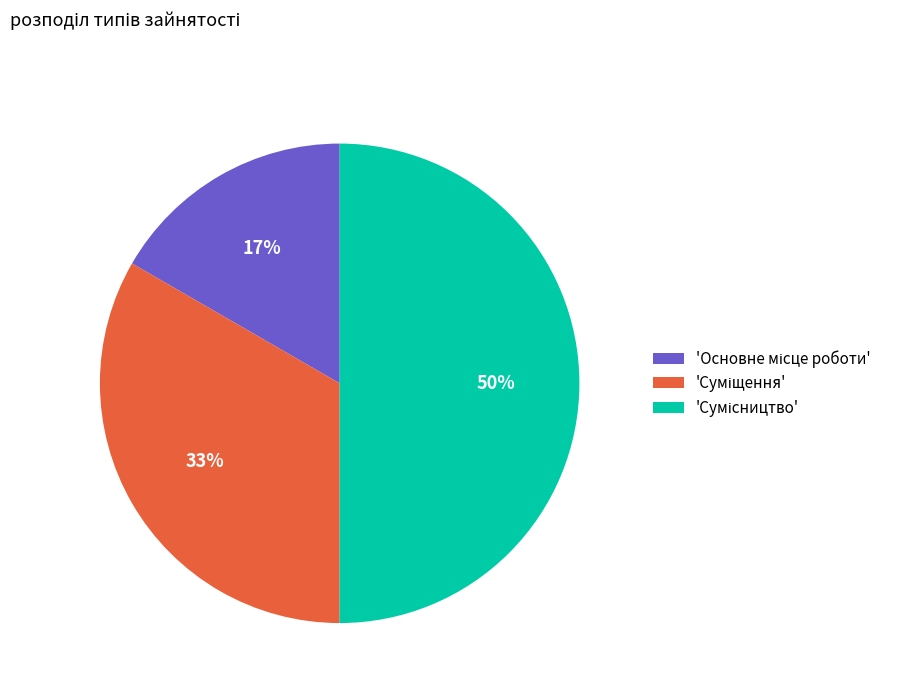

To the nearest percent, what is the average slice percentage?

33%